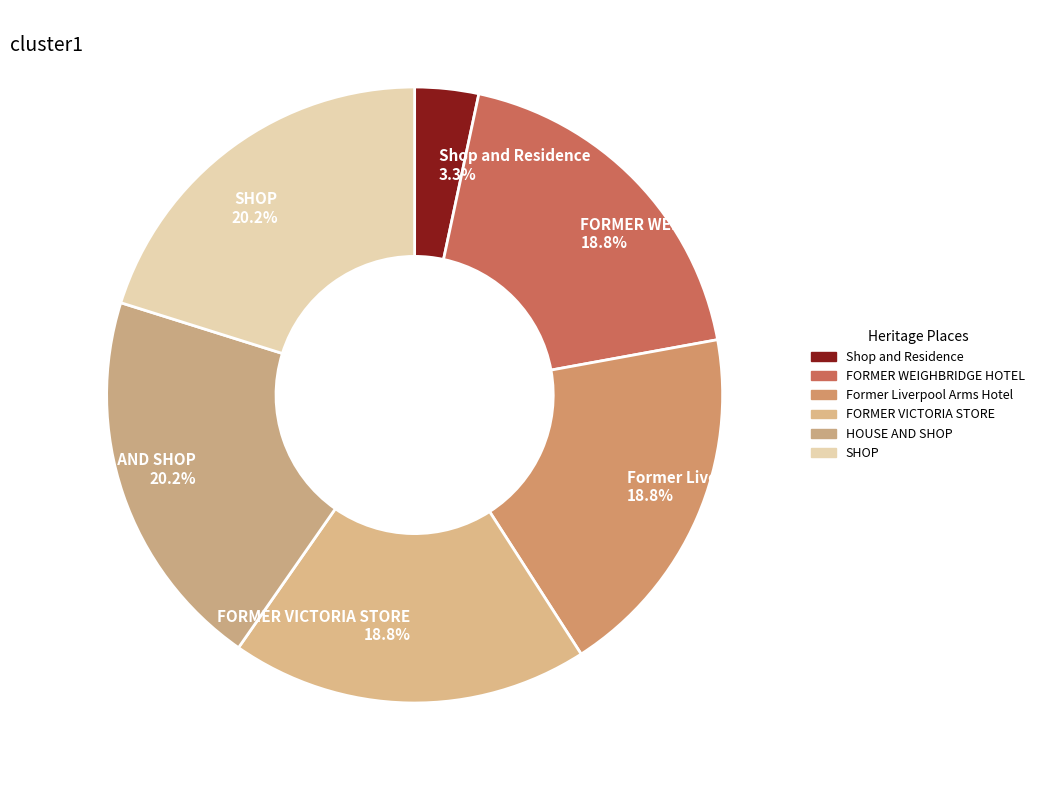

Between HOUSE AND SHOP and Shop and Residence, which is larger?

HOUSE AND SHOP